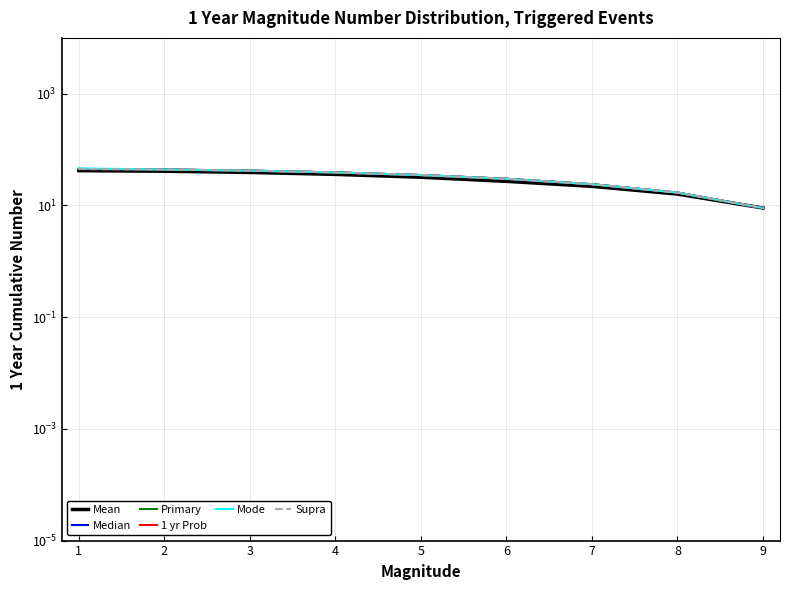

Is it true that Mean equals 63 at 2?

False